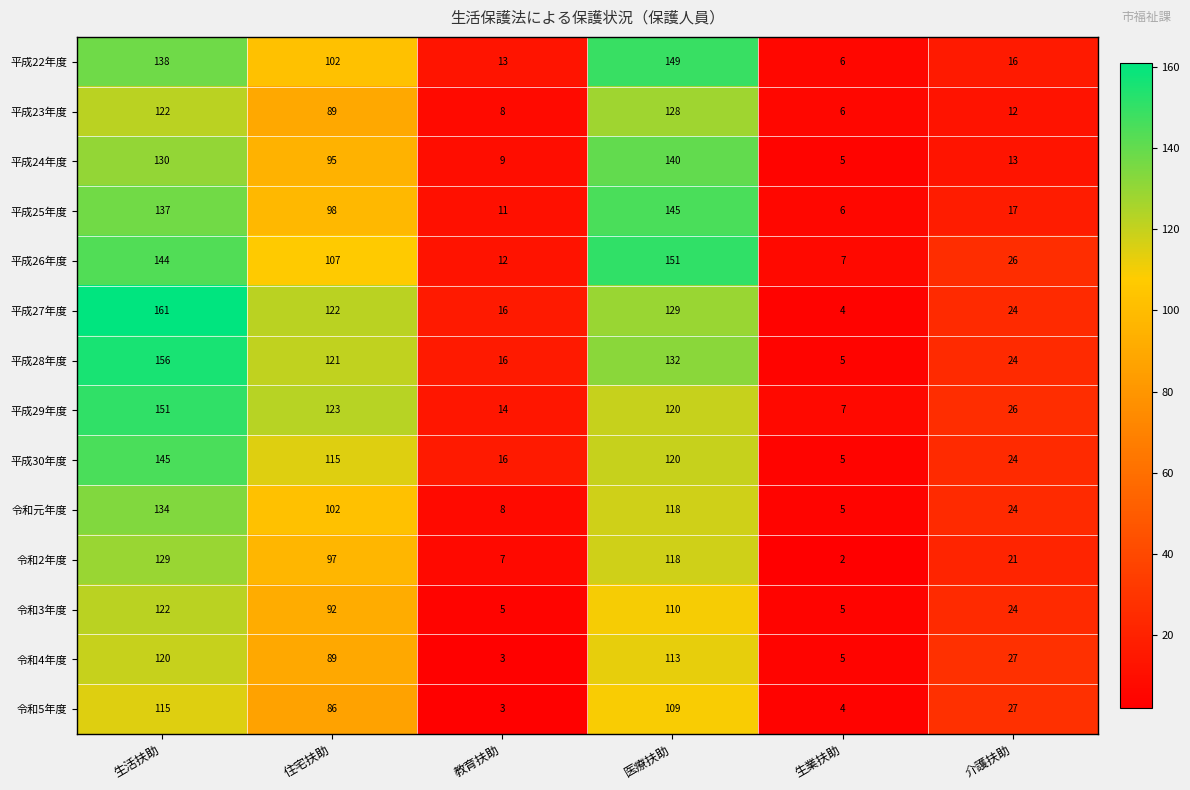

Which series has the largest range (max minus min)?

平成27年度